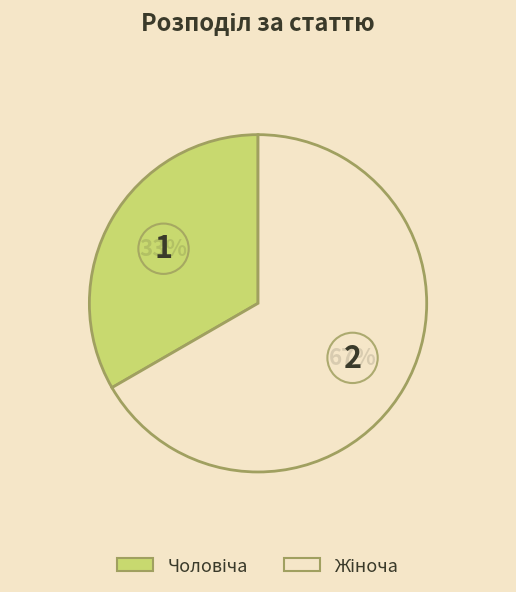

Is there any slice that represents more than half of the pie?

Yes